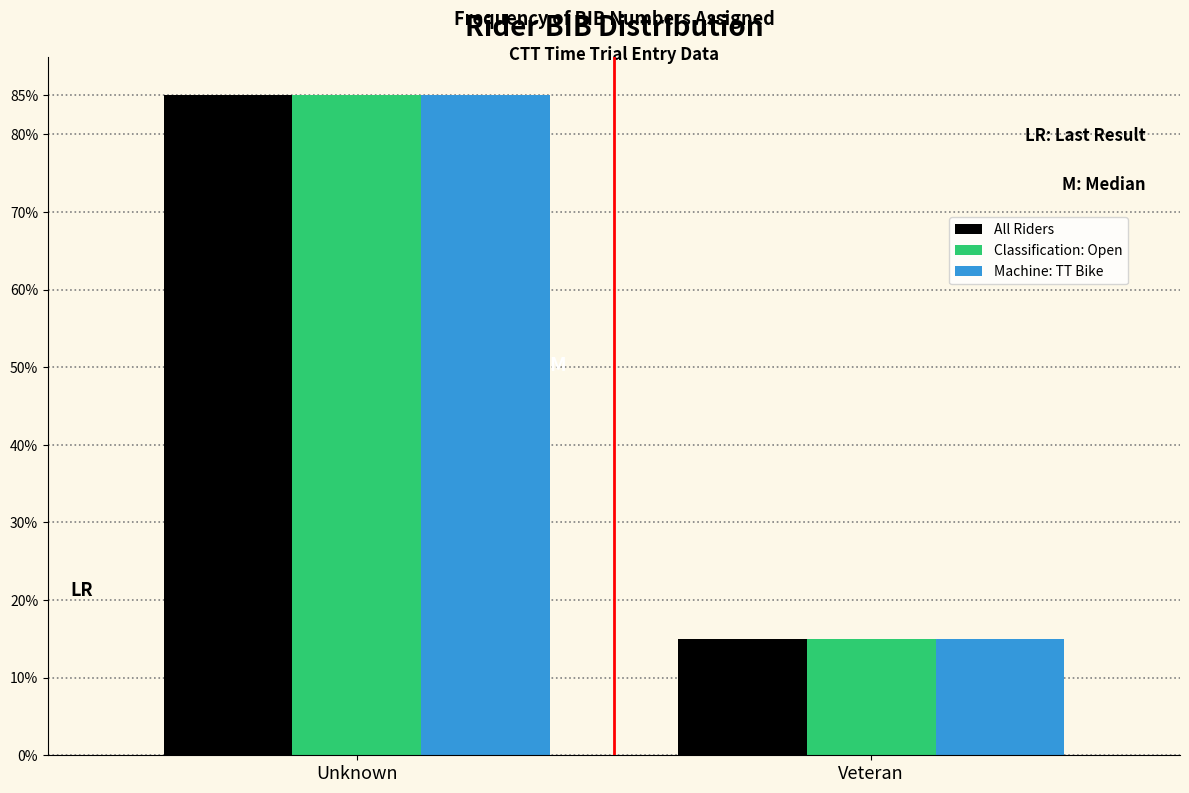

Reading right to left, what are all the values shown in this chart?

All Riders: 14.9	85.1
Classification: Open: 14.9	85.1
Machine: TT Bike: 14.9	85.1